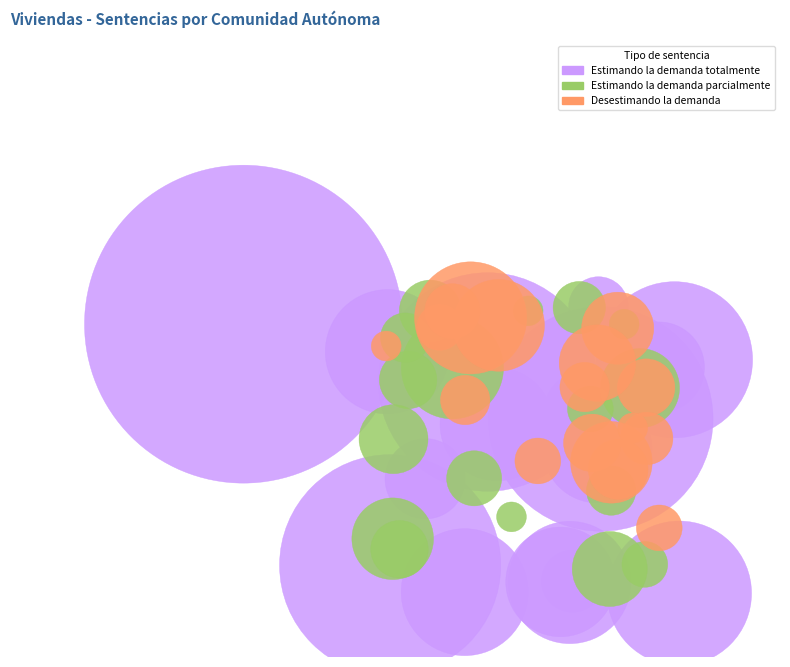

The Navarra slice represents 11% of the pie. True or false?

False